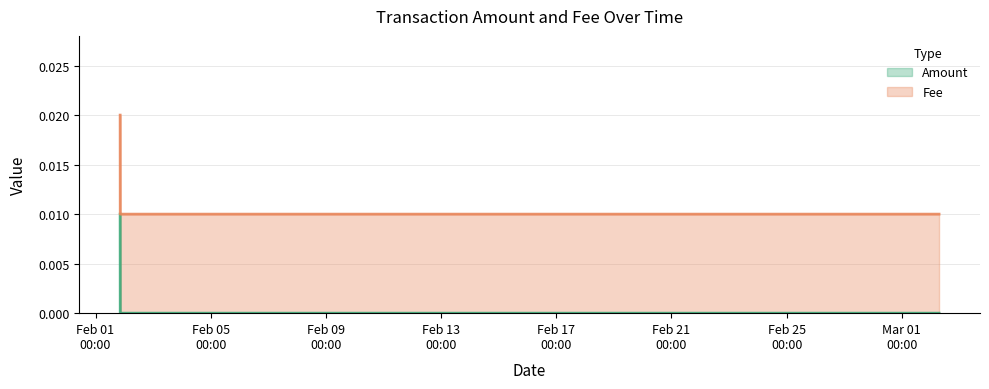

How many values are between 0 and 1?

4